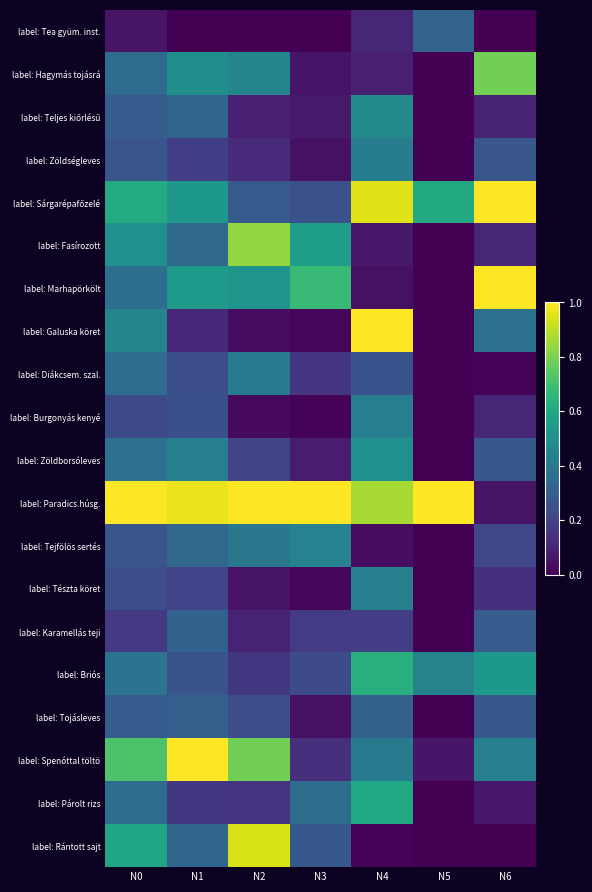

Count the number of categories in the chart.

7